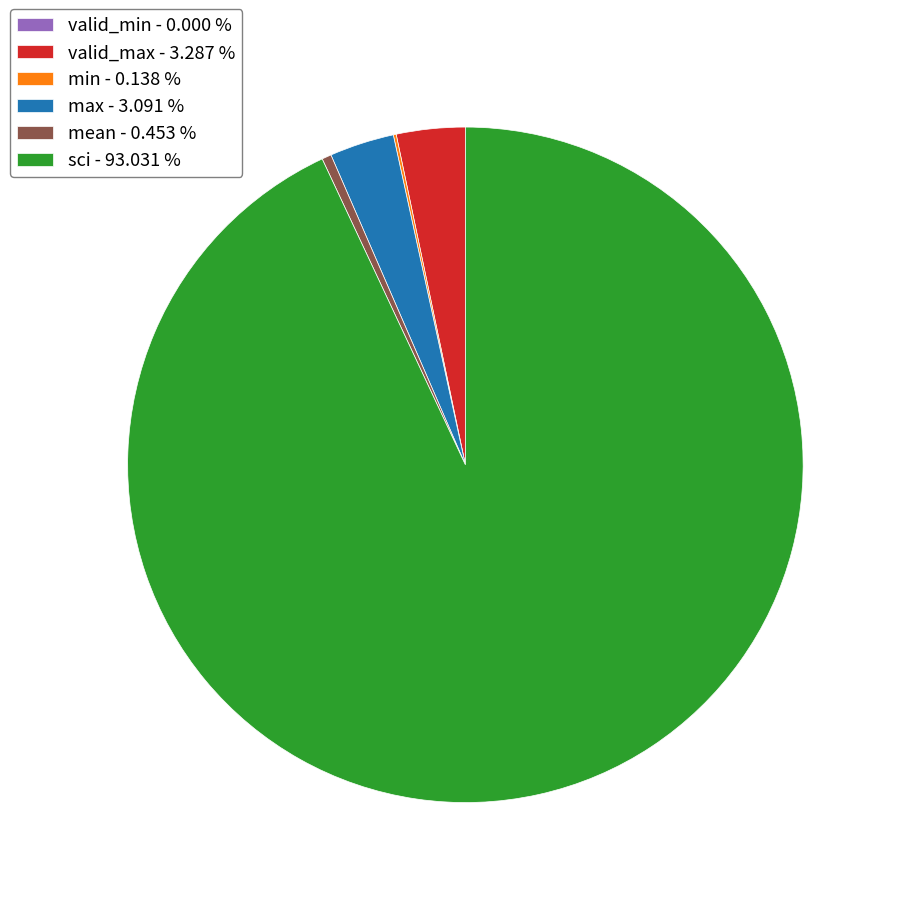

Does any single category account for the majority?

Yes